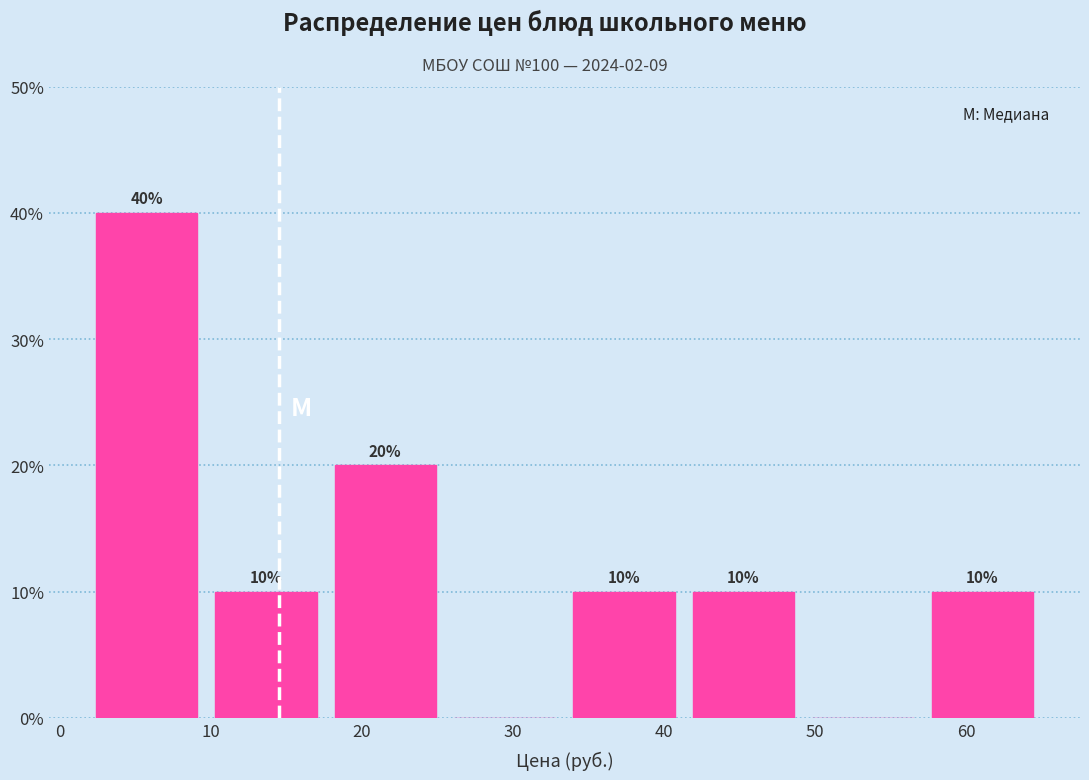

Which range on the x-axis has the tallest bar?

1.8 to 9.7